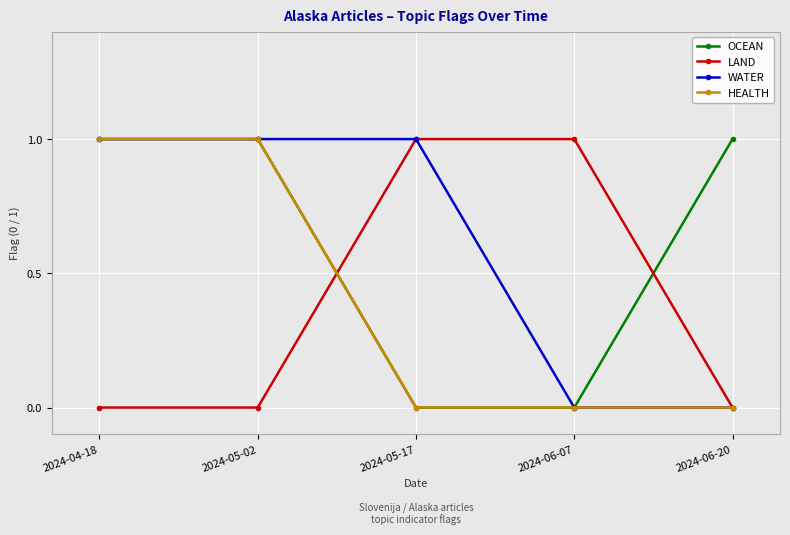

What is the total value across all series at 2024-05-02?

3